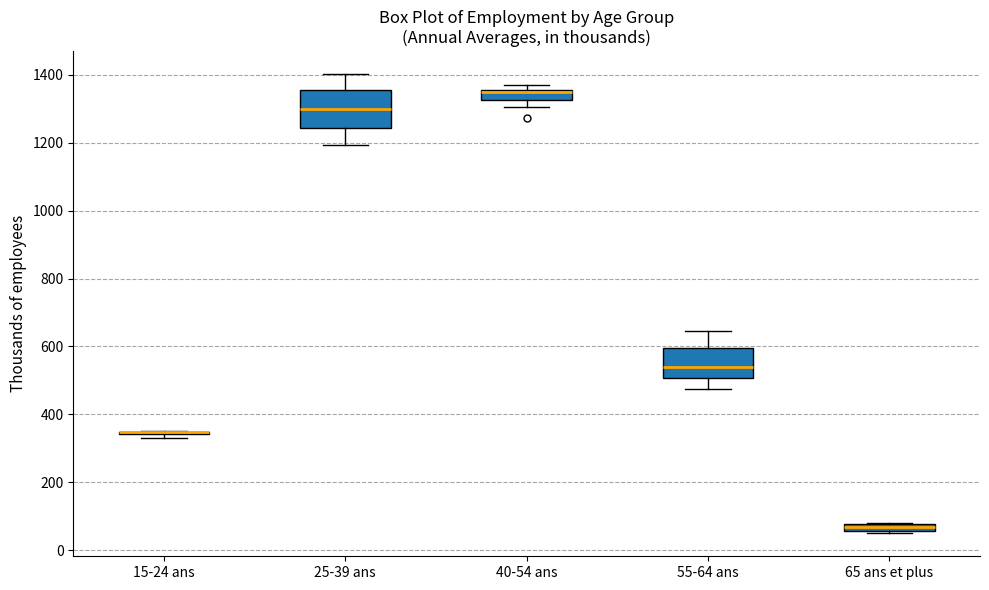

Which box is the tallest, from its lower edge to its upper edge?

25-39 ans